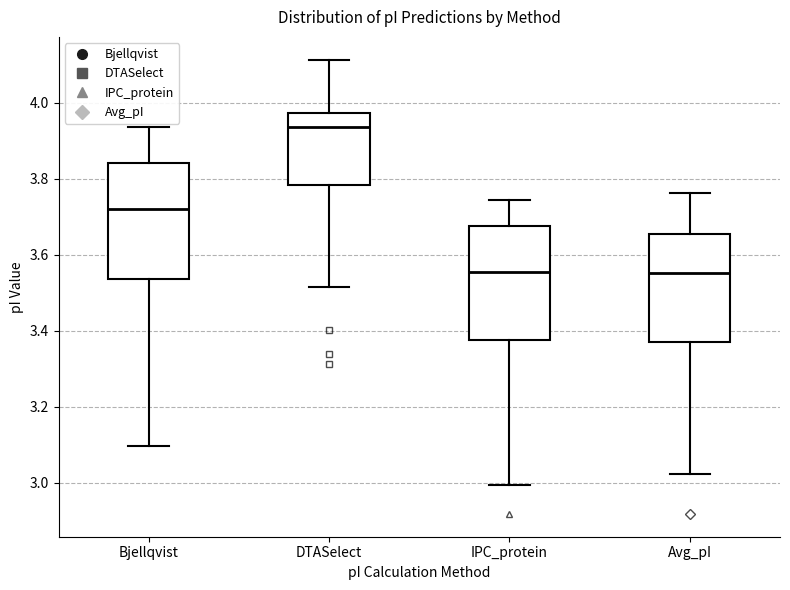

Reading left to right, read every box against the y-axis: the position of its median line, the range the box covers, and the ends of its whiskers. The values are not printed on the chart, so give them approximately, as read against the axis.

Bjellqvist: median 3.72, box 3.54 to 3.84, whiskers 3.10 to 3.94
DTASelect: median 3.94, box 3.78 to 3.98, whiskers 3.52 to 4.12
IPC_protein: median 3.56, box 3.38 to 3.68, whiskers 3.00 to 3.74
Avg_pI: median 3.56, box 3.38 to 3.66, whiskers 3.02 to 3.76